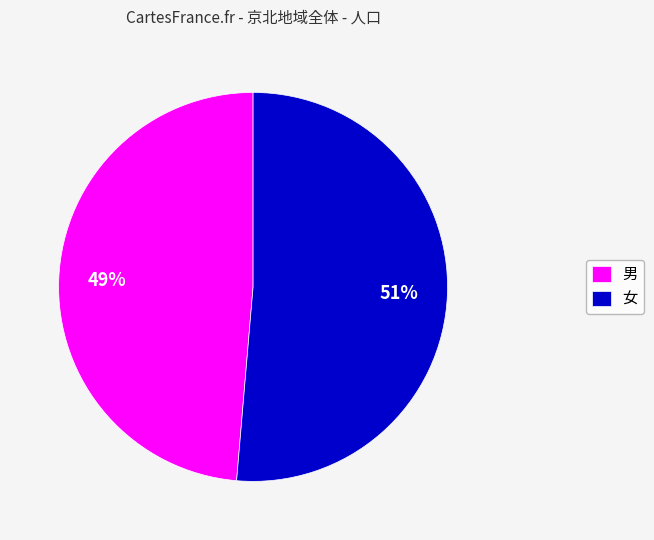

To the nearest percent, what portion does 男 represent?

49%